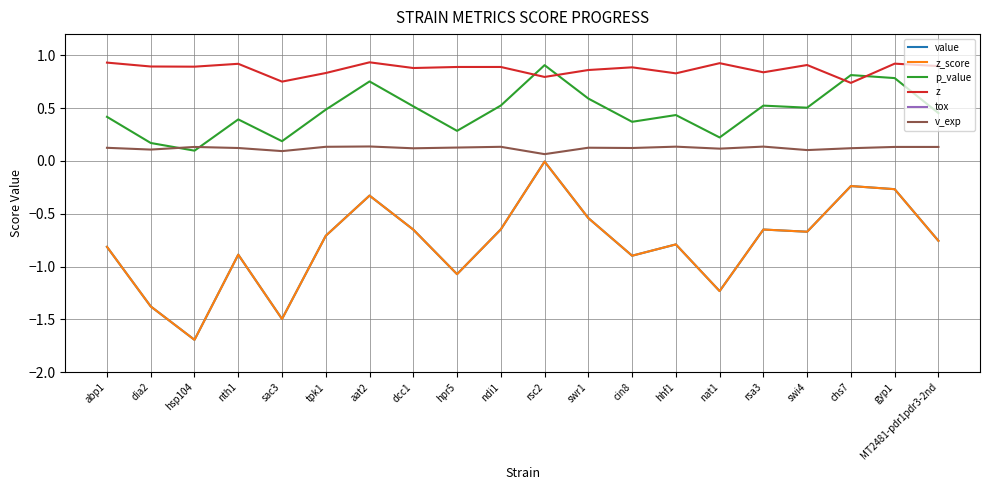

What is the difference between the tox values at tpk1 and hpr5?

0.3